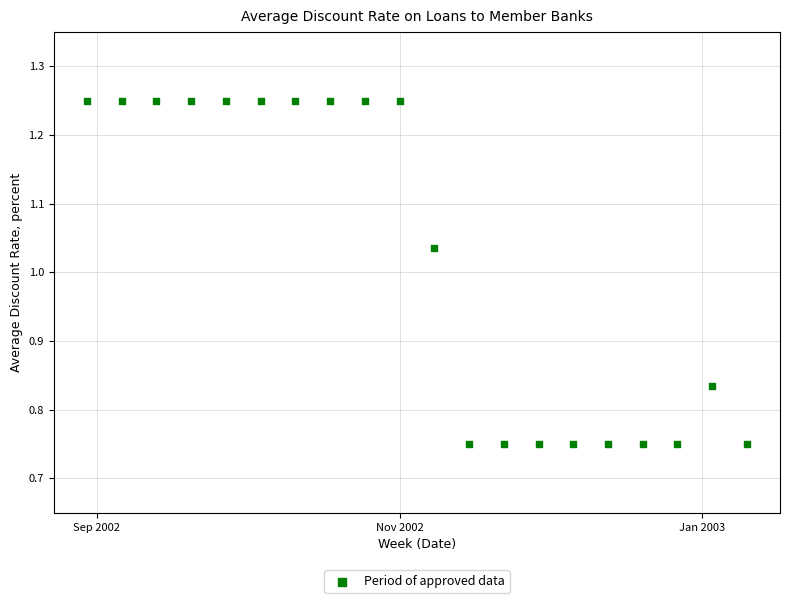

What is the range of X values (max minus min)?

133.0